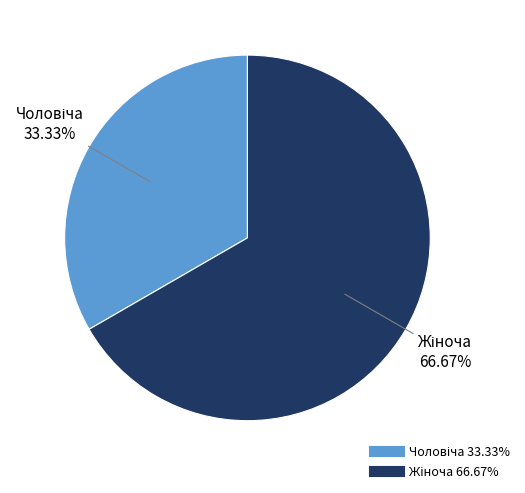

Does any single category account for the majority?

Yes